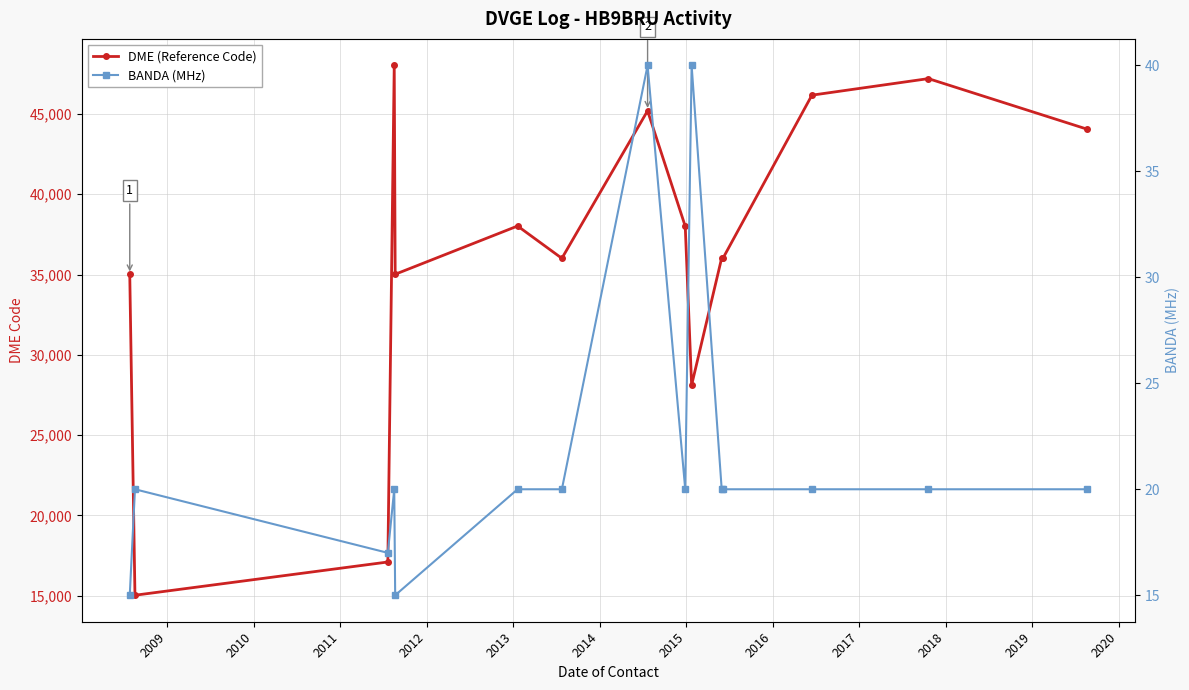

List the series in order of their overall mean, highest first.

DME (Reference Code), BANDA (MHz)